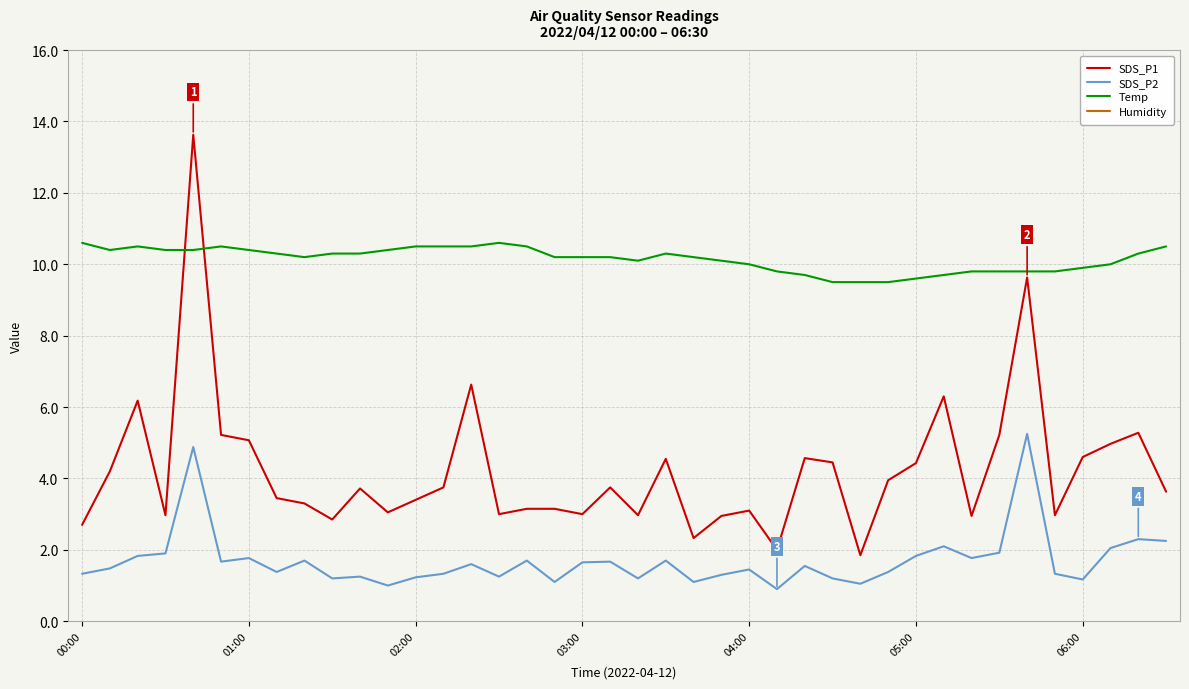

What is the total value across all series at 28?

112.3